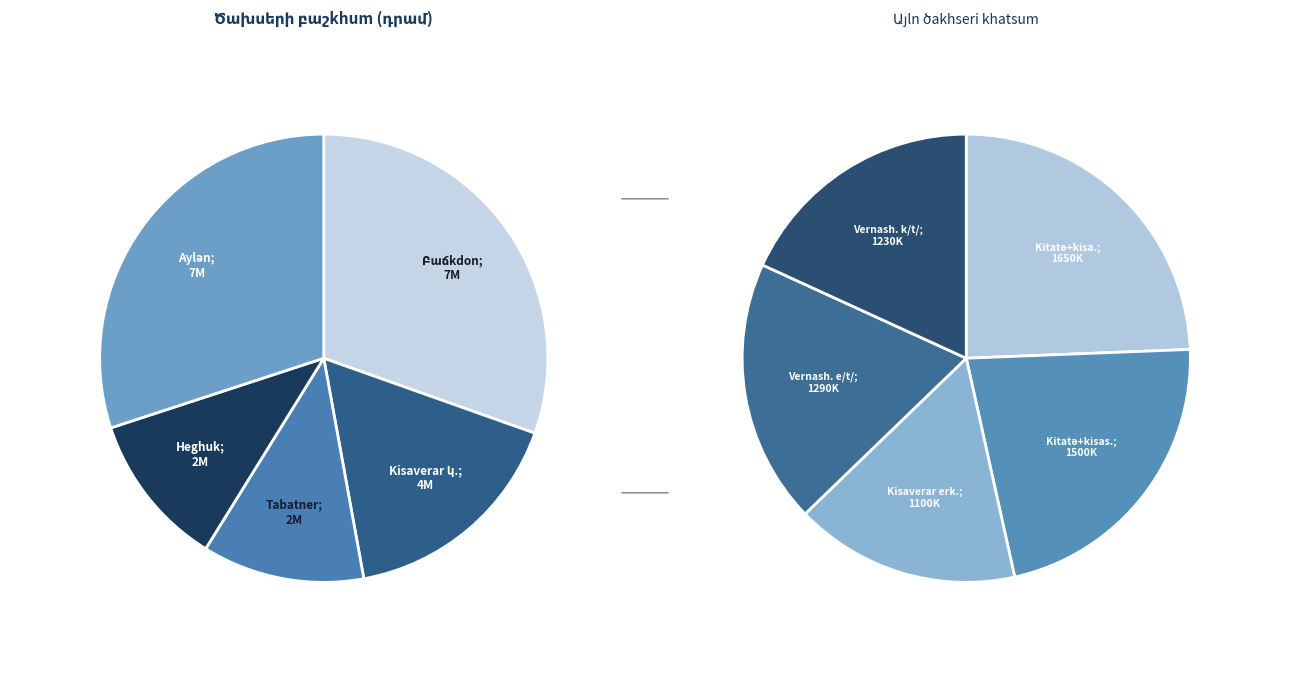

Is there any slice that represents more than half of the pie?

No